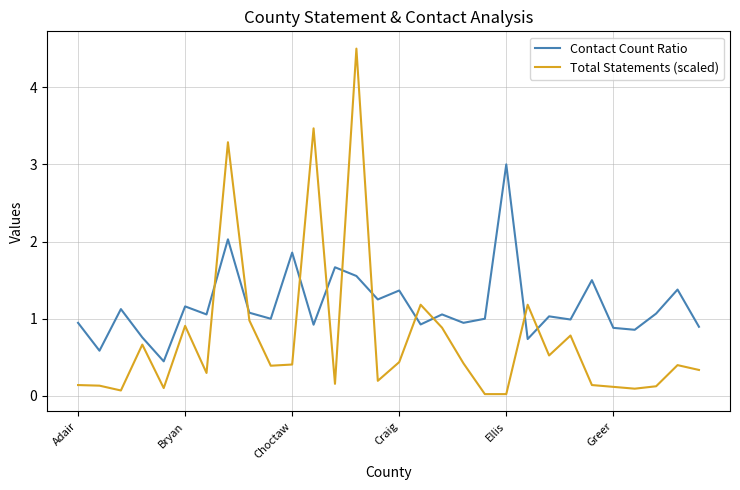

What are all the series names shown in the legend?

Contact Count Ratio, Total Statements (scaled)